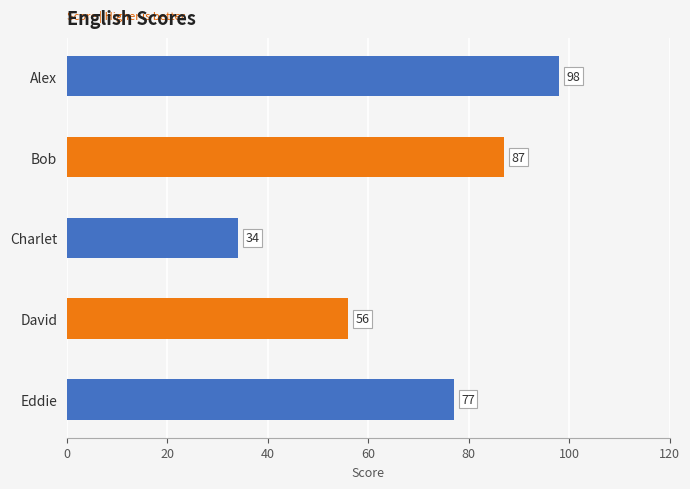

Reading top to bottom, what are all the values shown in this chart?

98	87	34	56	77